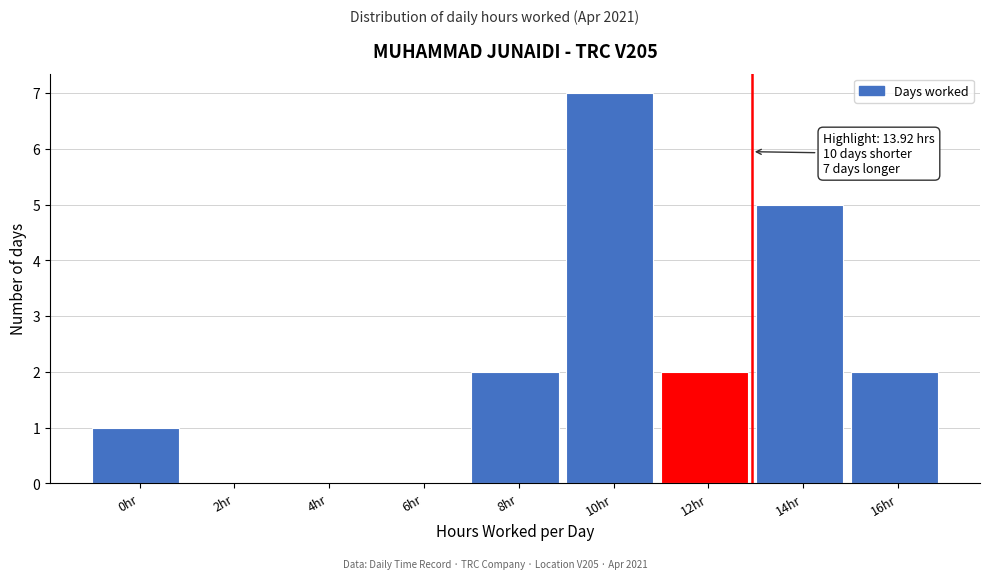

Reading right to left, list all the values displayed in this chart.

16hr=2	14hr=5	12hr=2	10hr=7	8hr=2	6hr=0	4hr=0	2hr=0	0hr=1